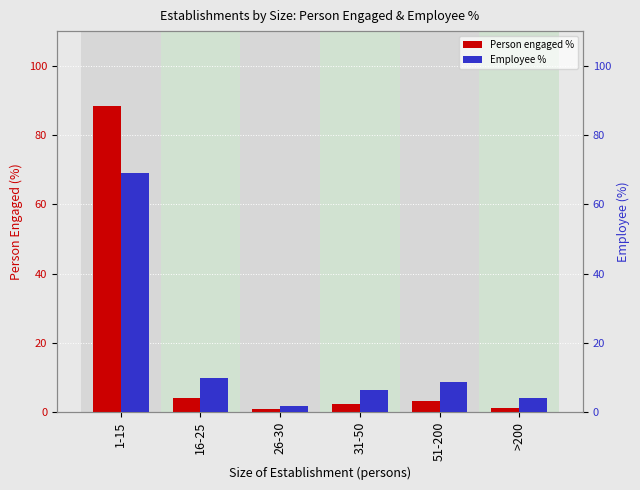

What is the sum of all Person engaged % values?

100.0